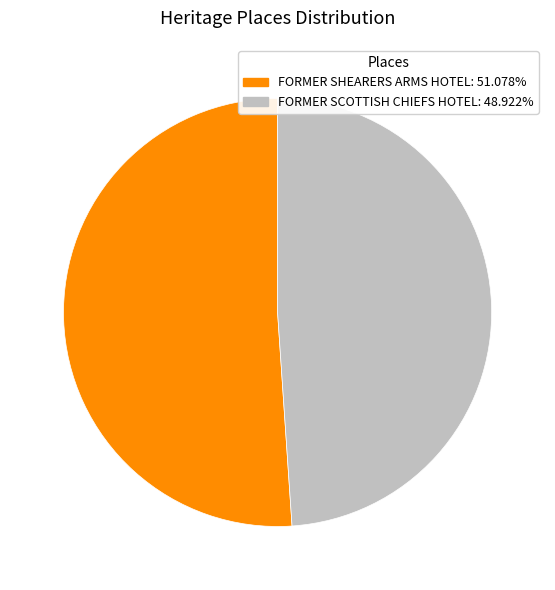

Which slice is the smallest?

FORMER SCOTTISH CHIEFS HOTEL